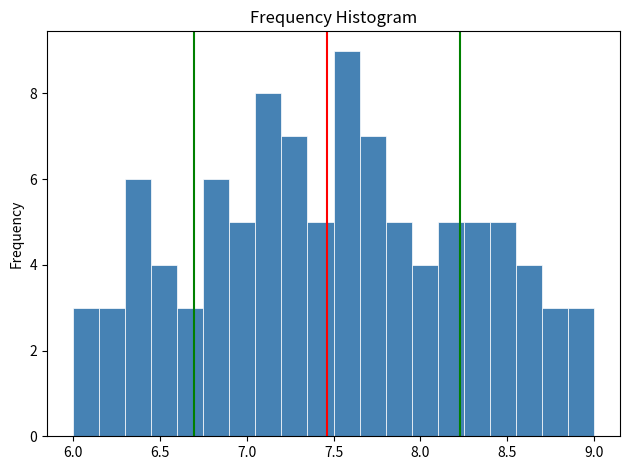

Read against the x-axis, roughly where is the centre of the tallest bar?

7.60